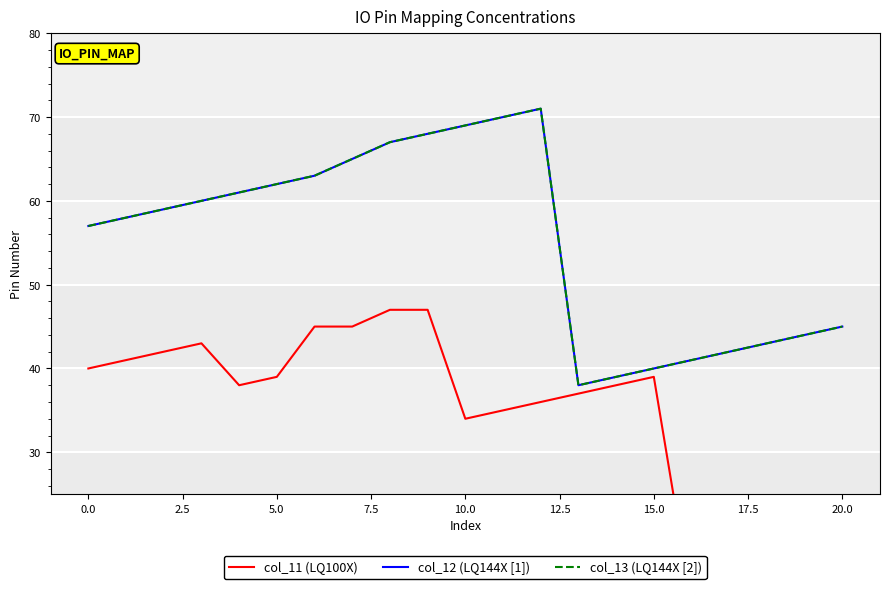

Between 15.0 and 11, which series saw the biggest shift?

col_11 (LQ100X)